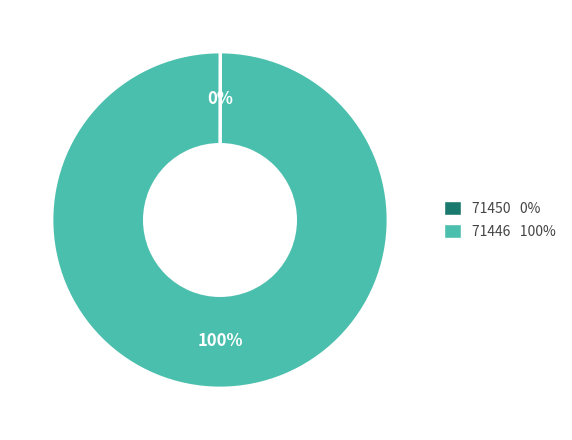

True or false: 71446 100% accounts for 90% of the total.

False